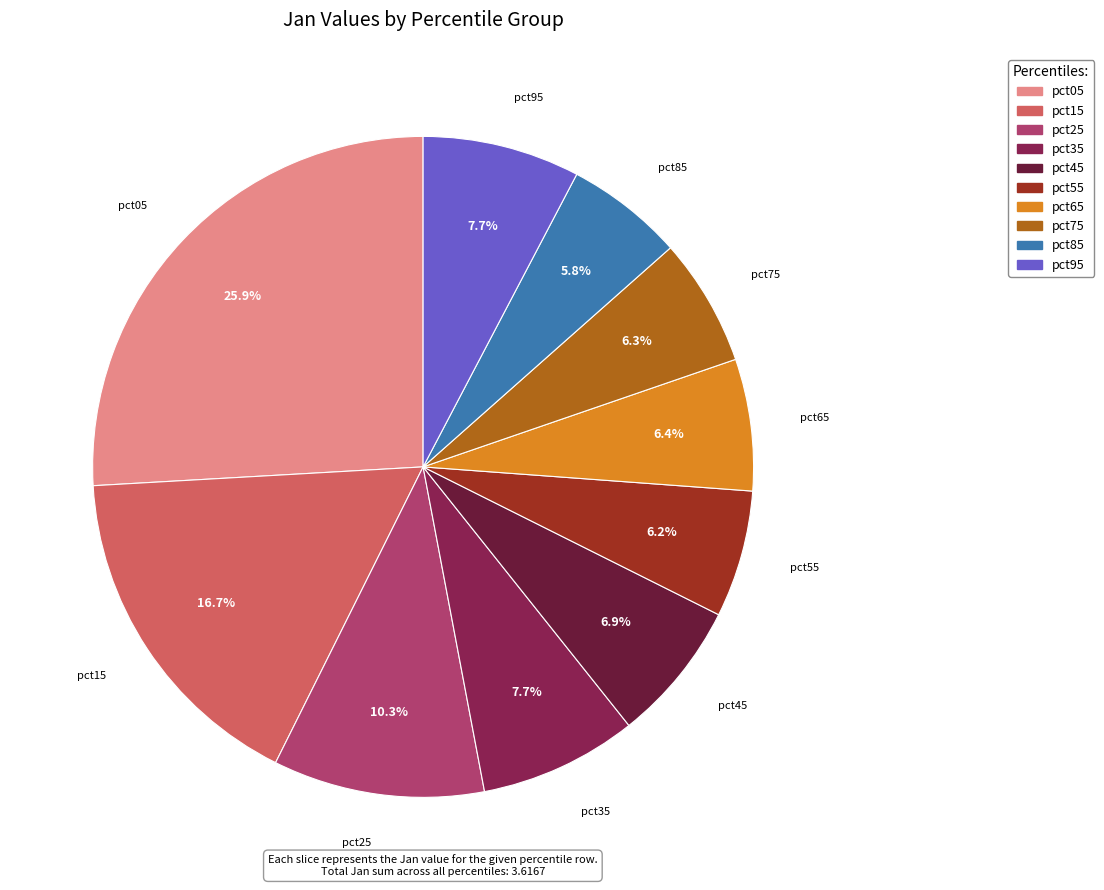

What is the total percentage of pct85 and pct15?

22.5%